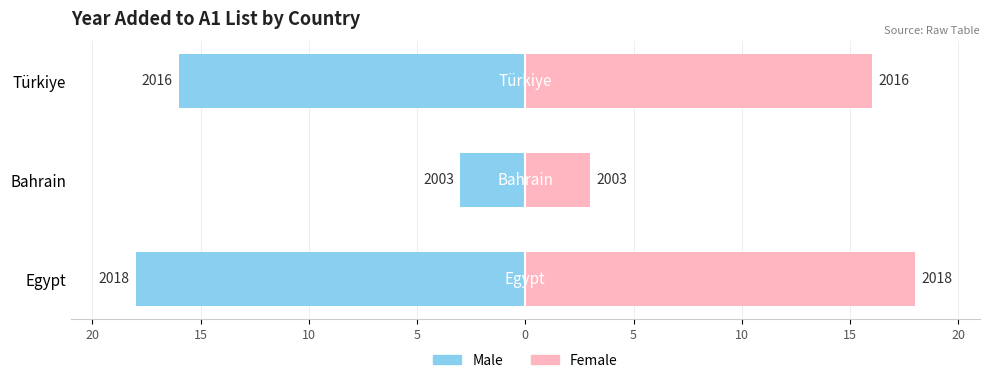

List the series in order of their peak value, highest first.

Female, Male